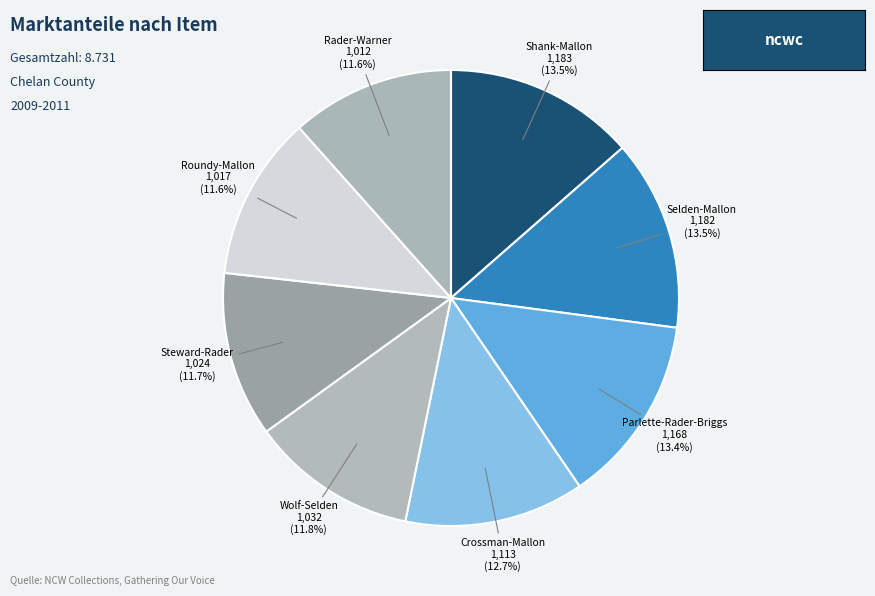

Approximately how many times larger is the value at Steward-Rader compared to Wolf-Selden?

1.0